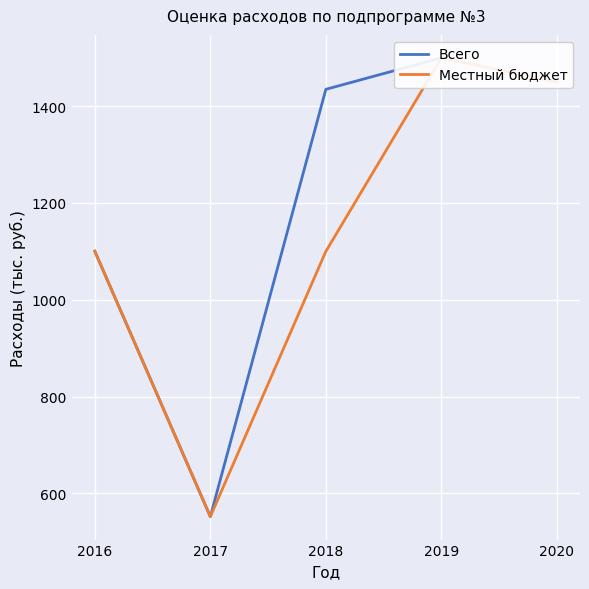

Where is the first local maximum for Всего?

2019